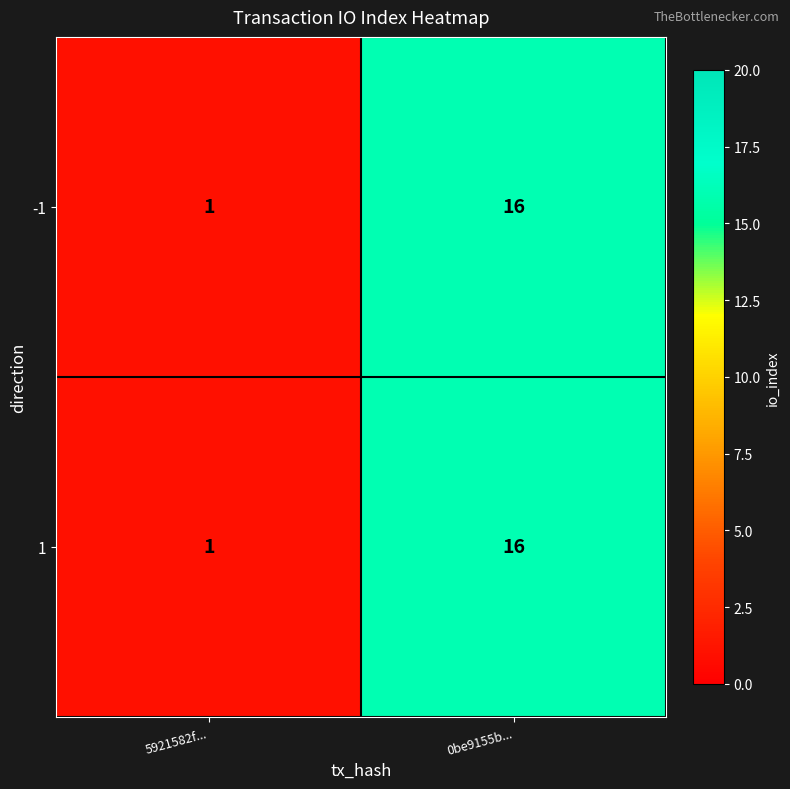

What is the difference between the maximum and minimum values in the 1 series?

15